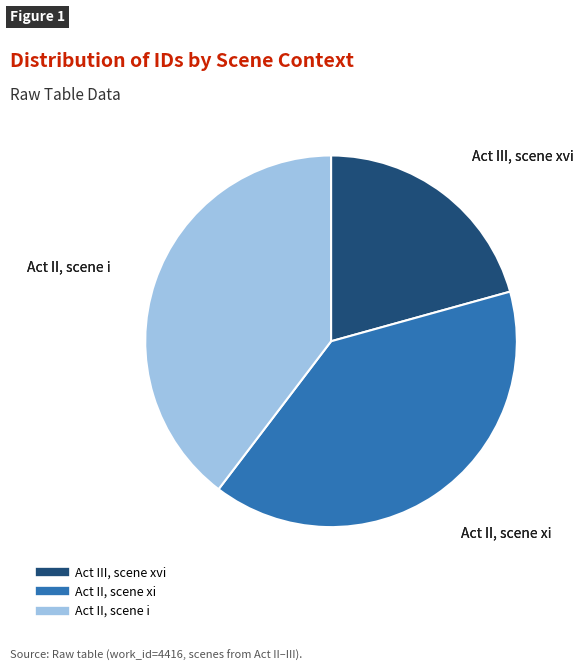

Approximately how many times larger is the value at Act II, scene xi compared to Act III, scene xvi?

1.9